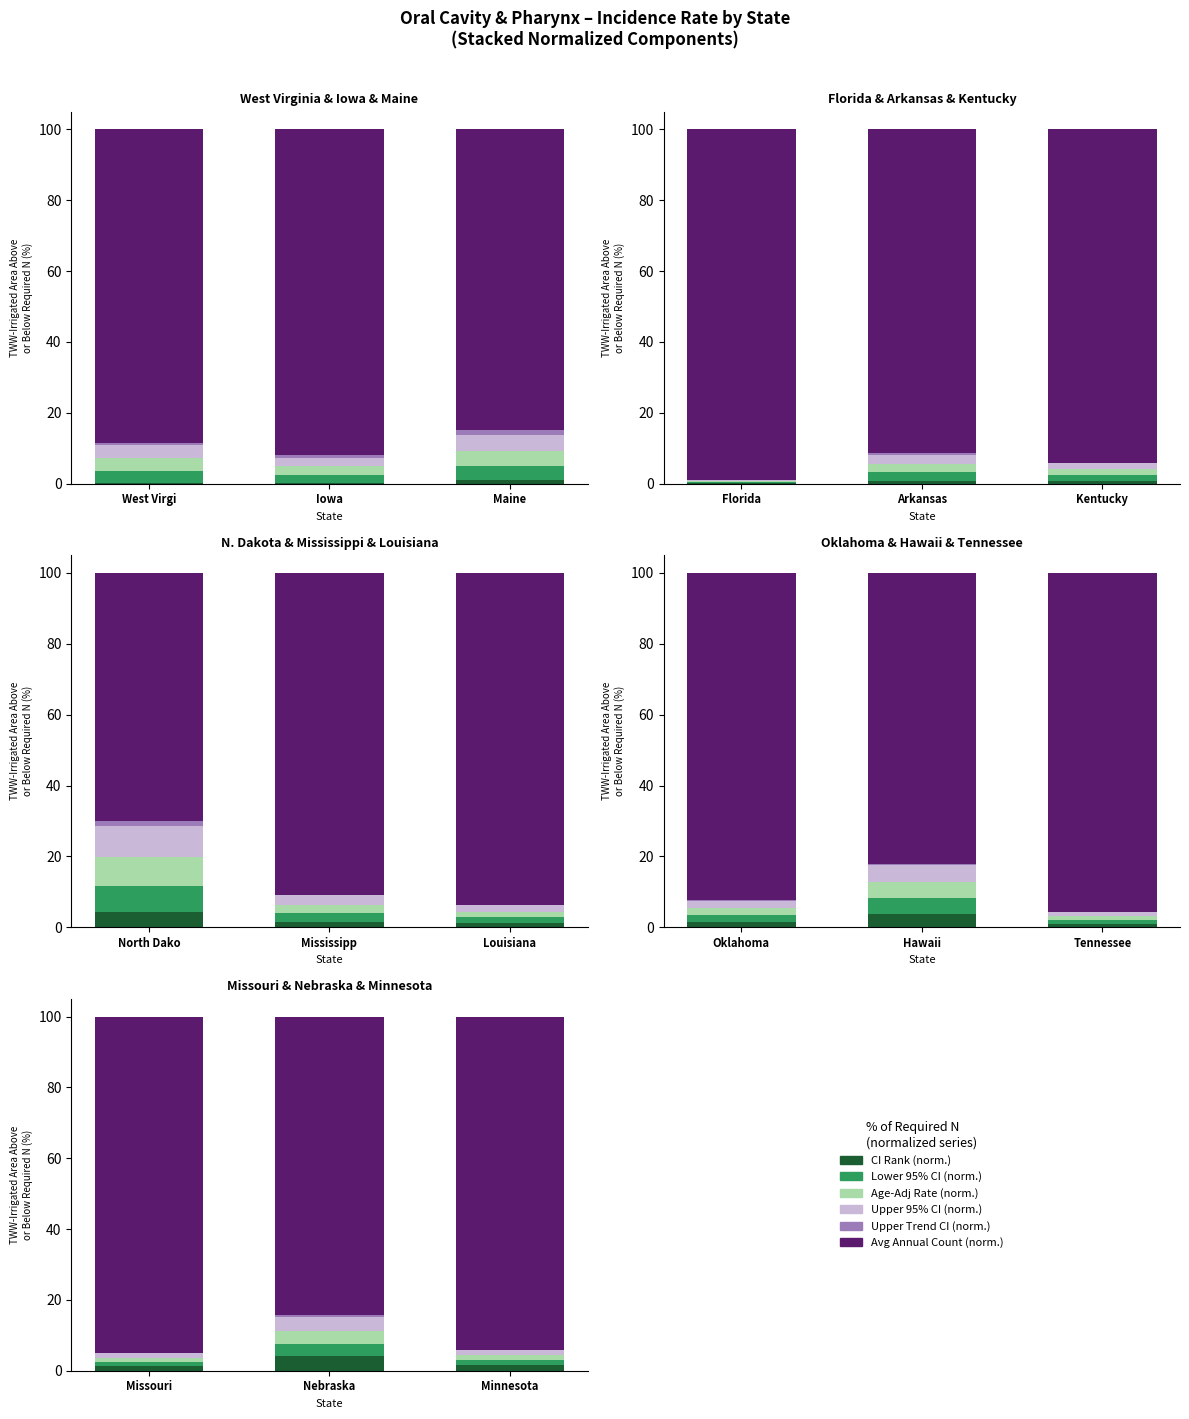

How many series are shown in this chart?

6